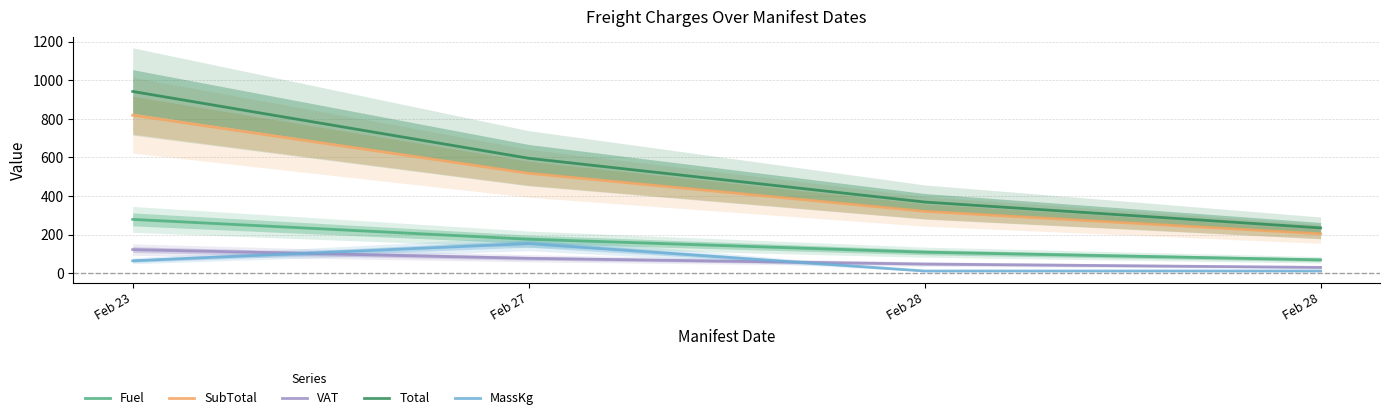

What is the sum of the Total values at Feb 27 and Feb 28?

831.3